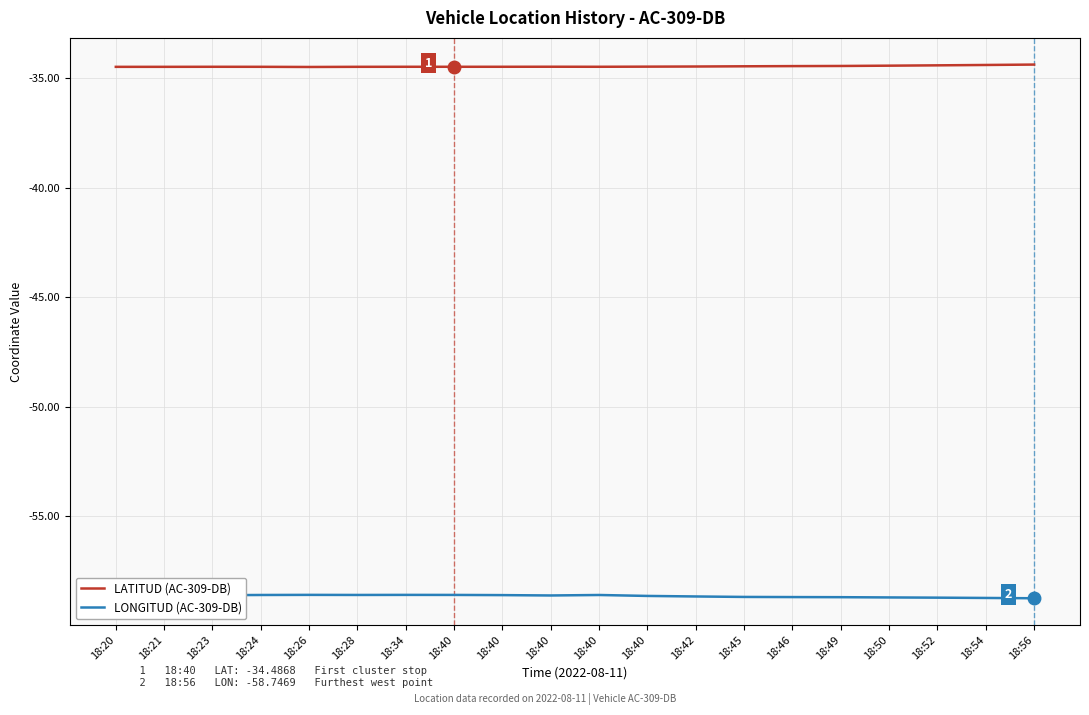

True or false: LONGITUD (AC-309-DB) and LATITUD (AC-309-DB) cross at least once.

False